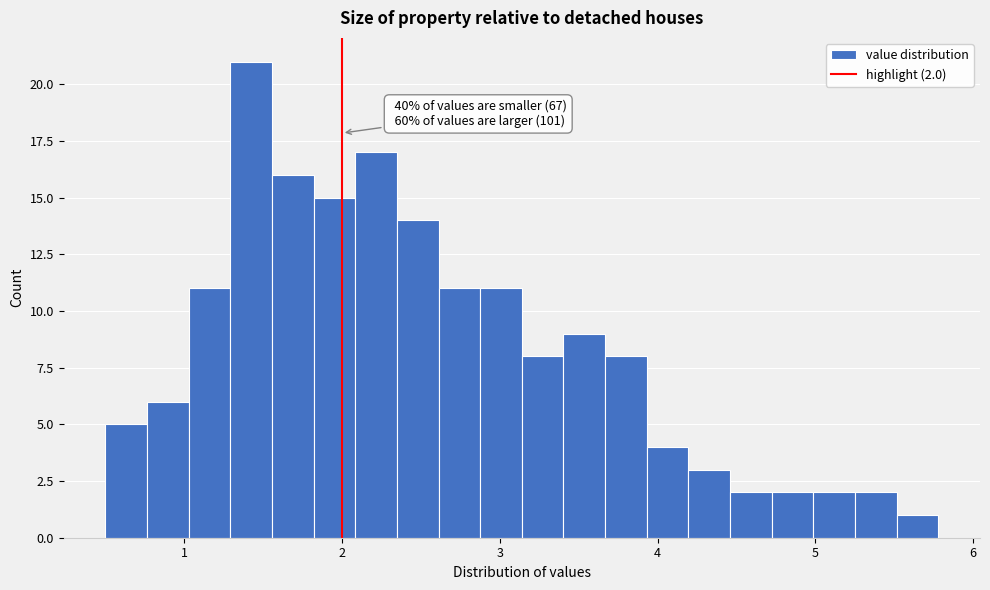

Around what value on the x-axis is the tallest bar? Give the approximate position of its centre, as read against the axis.

1.4